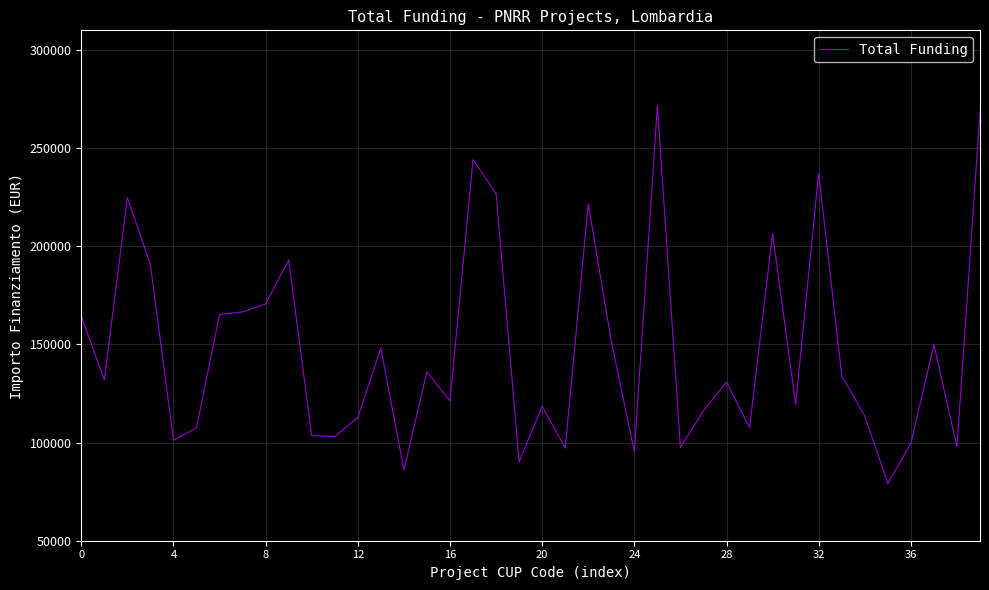

What is the greatest value displayed?

271614.4